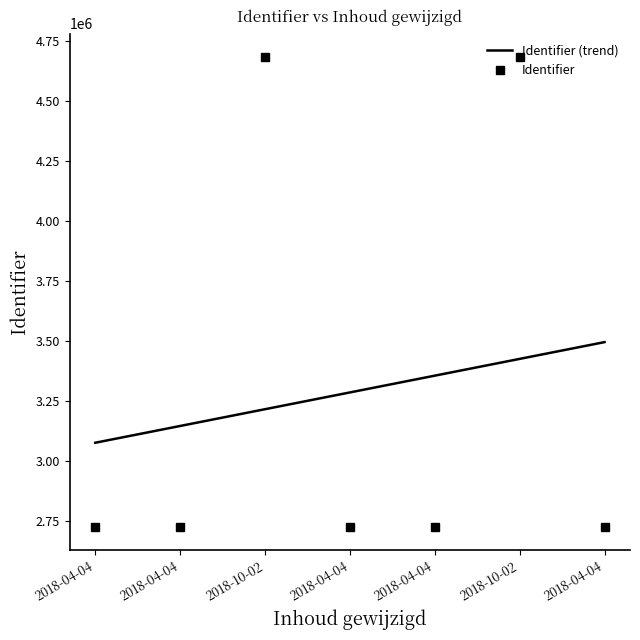

True or false: the data has more than 0 interior local peaks.

True